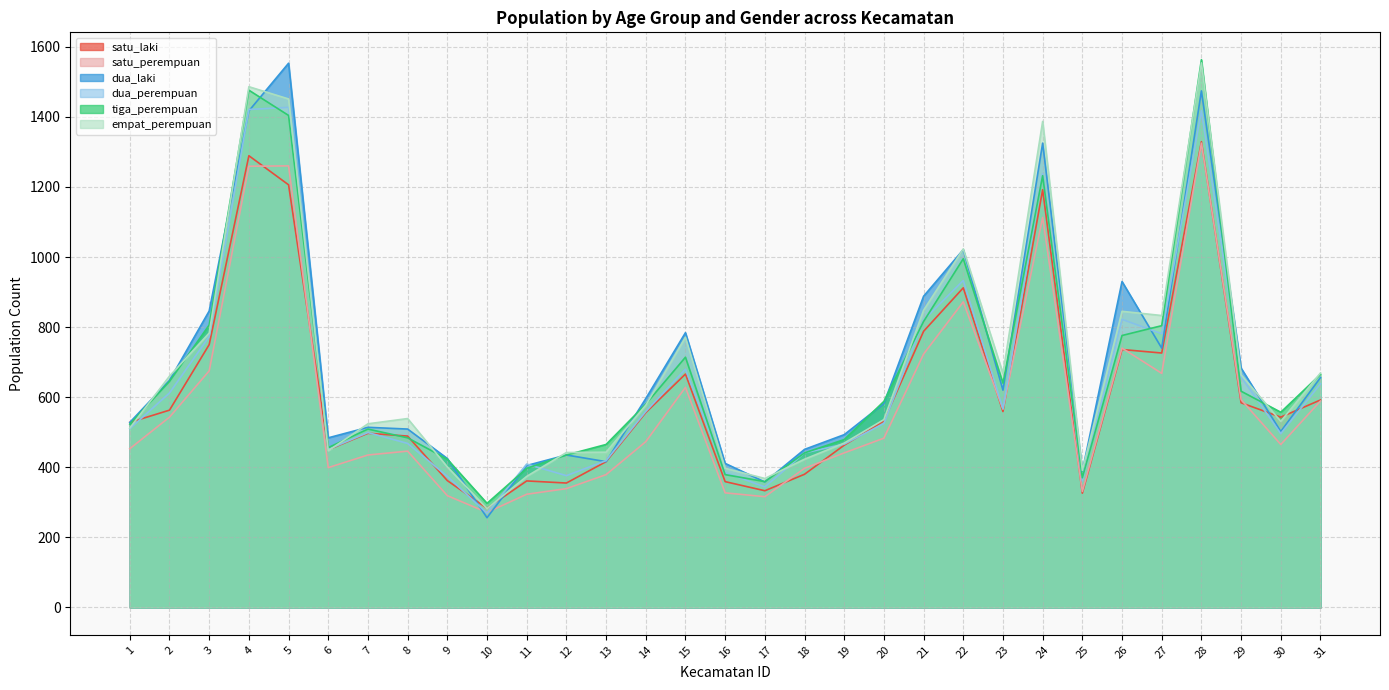

True or false: satu_perempuan and empat_perempuan cross at least once.

False